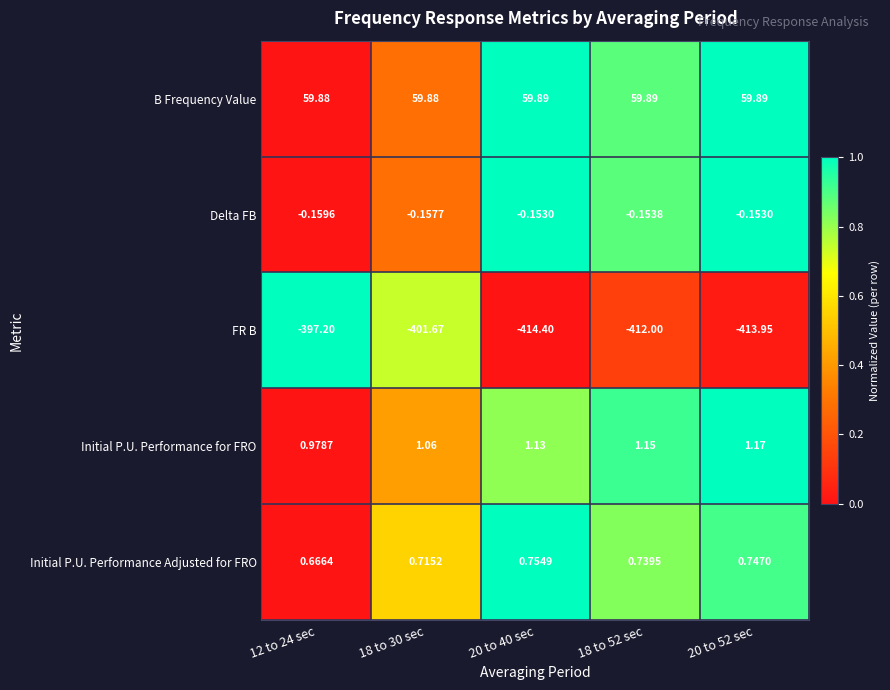

Between 12 to 24 sec and 18 to 52 sec, which series saw the biggest shift?

FR B